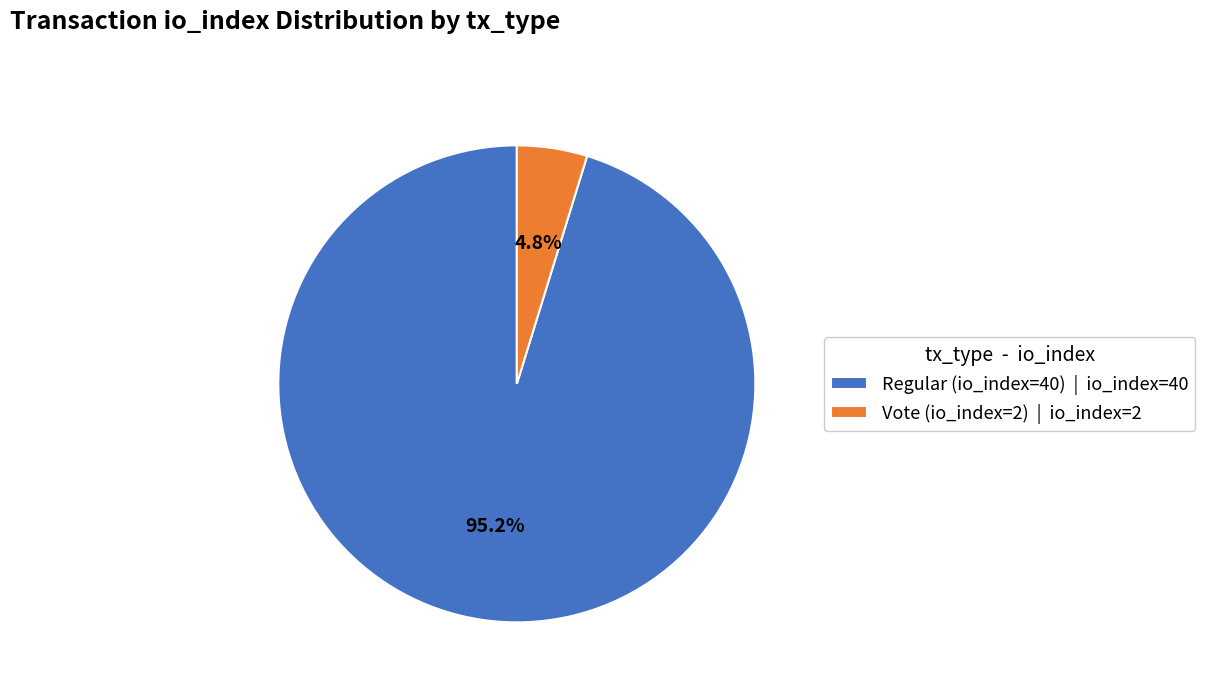

Which category accounts for the majority?

Regular (io_index=40)